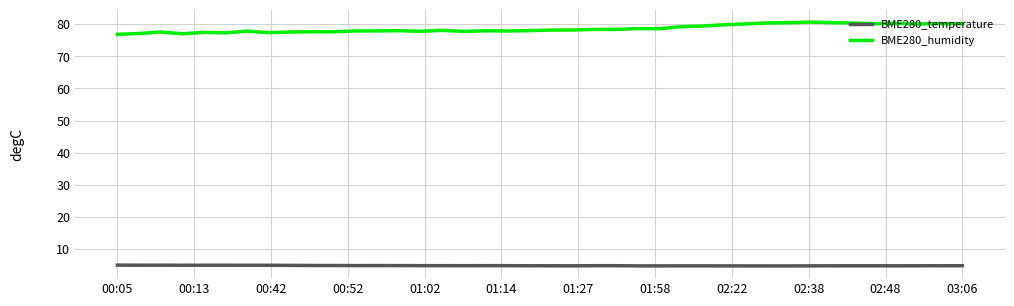

What is the minimum value shown in the chart?

4.7